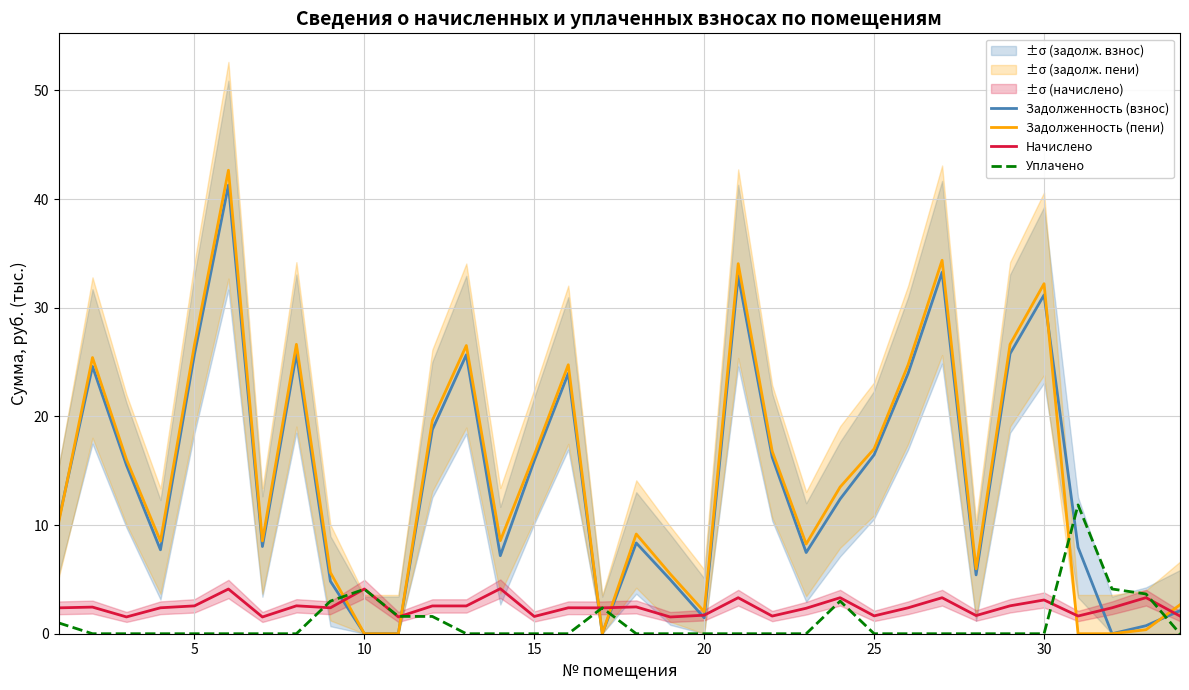

How many times do Задолженность (пени) and Уплачено cross each other?

6